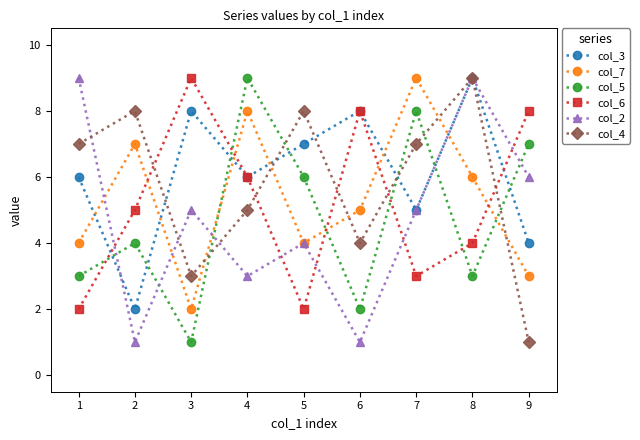

Which category has the highest value in the col_6 series?

3